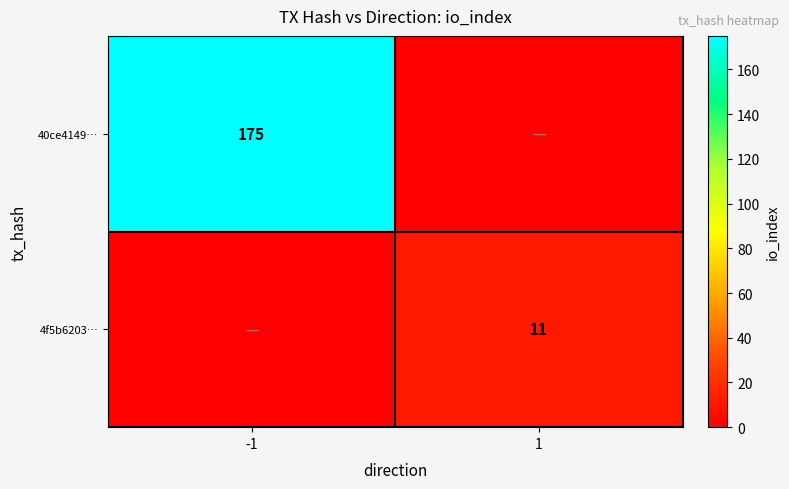

Which label corresponds to the largest value in the chart?

-1